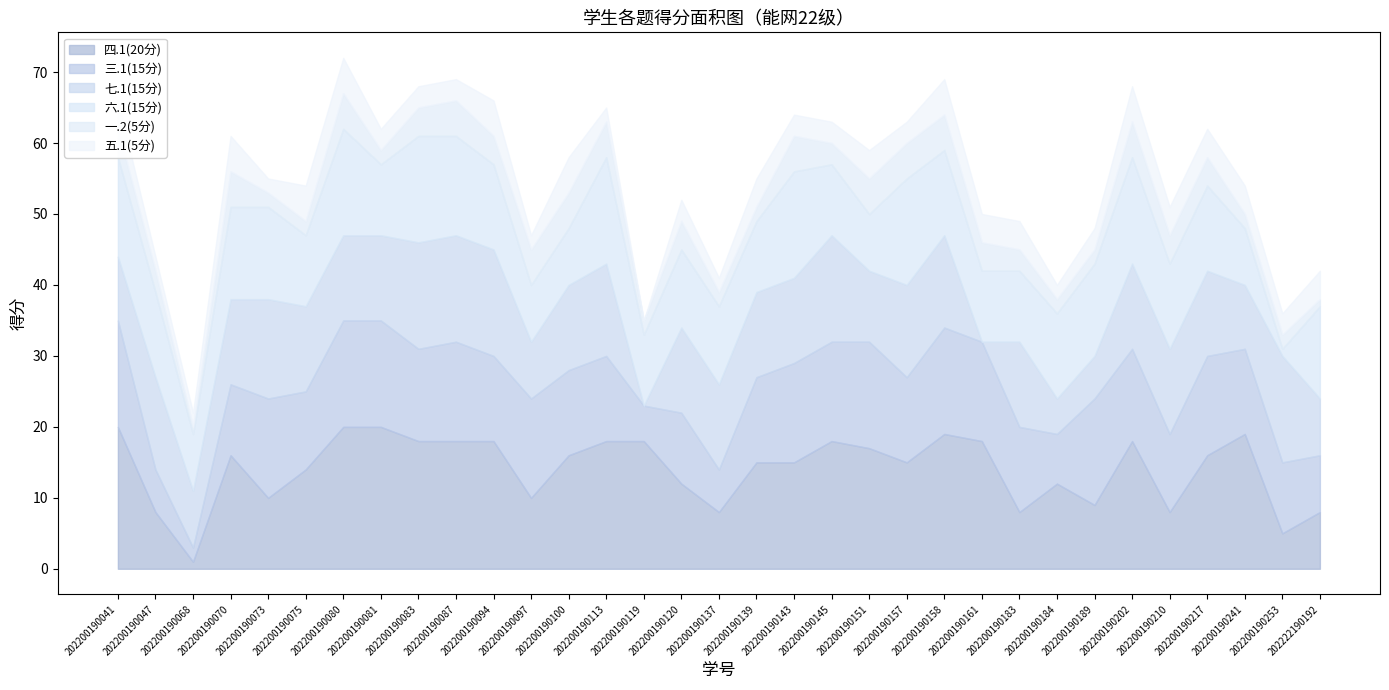

What is the spread (max minus min) of values at 202200190073?

12